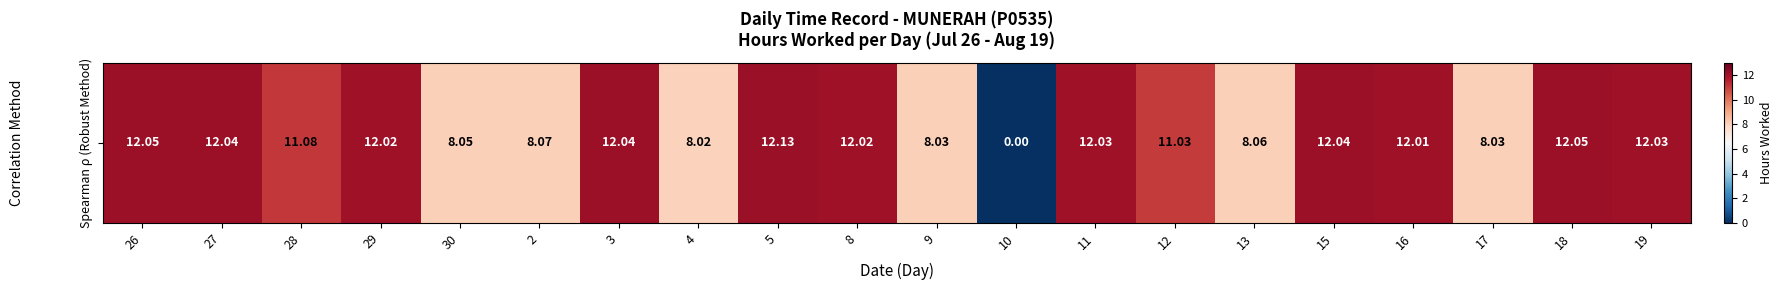

Reading right to left, list all the values displayed in this chart.

12.0	12.1	8.0	12.0	12.0	8.1	11.0	12.0	0.0	8.0	12.0	12.1	8.0	12.0	8.1	8.1	12.0	11.1	12.0	12.1